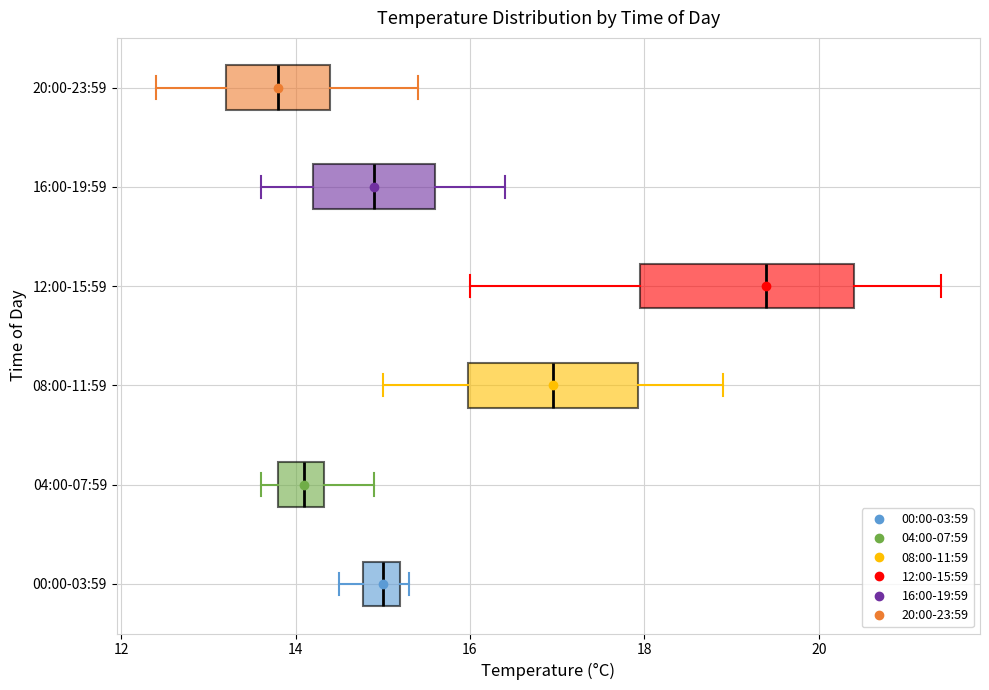

Reading bottom to top, transcribe this box plot: for each box, give where its median line is, the range the box spans, and where its two whiskers end, as read against the x-axis. The values are not printed on the chart, so give them approximately, as read against the axis.

00:00-03:59: median 15.0, box 14.8 to 15.2, whiskers 14.6 to 15.4
04:00-07:59: median 14.2, box 13.8 to 14.4, whiskers 13.6 to 15.0
08:00-11:59: median 17.0, box 16.0 to 18.0, whiskers 15.0 to 19.0
12:00-15:59: median 19.4, box 18.0 to 20.4, whiskers 16.0 to 21.4
16:00-19:59: median 15.0, box 14.2 to 15.6, whiskers 13.6 to 16.4
20:00-23:59: median 13.8, box 13.2 to 14.4, whiskers 12.4 to 15.4